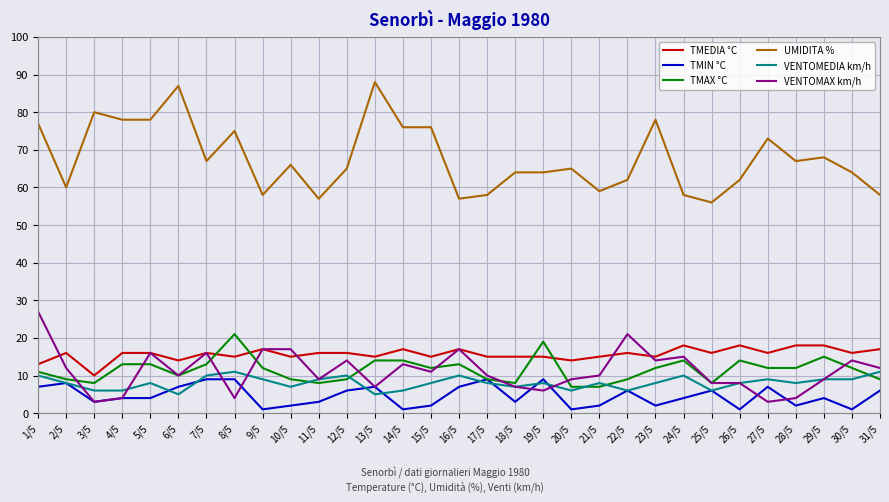

Rank the series by their maximum value, from lowest to highest.

TMIN °C, VENTOMEDIA km/h, TMEDIA °C, TMAX °C, VENTOMAX km/h, UMIDITA %